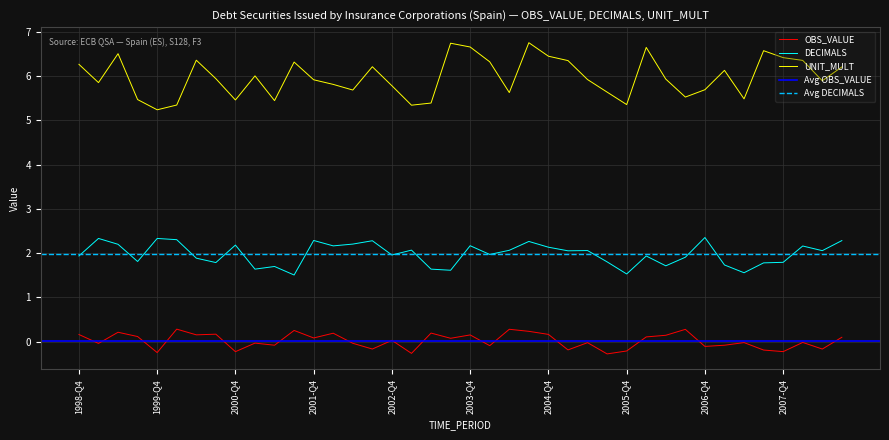

True or false: DECIMALS and OBS_VALUE cross at least once.

False